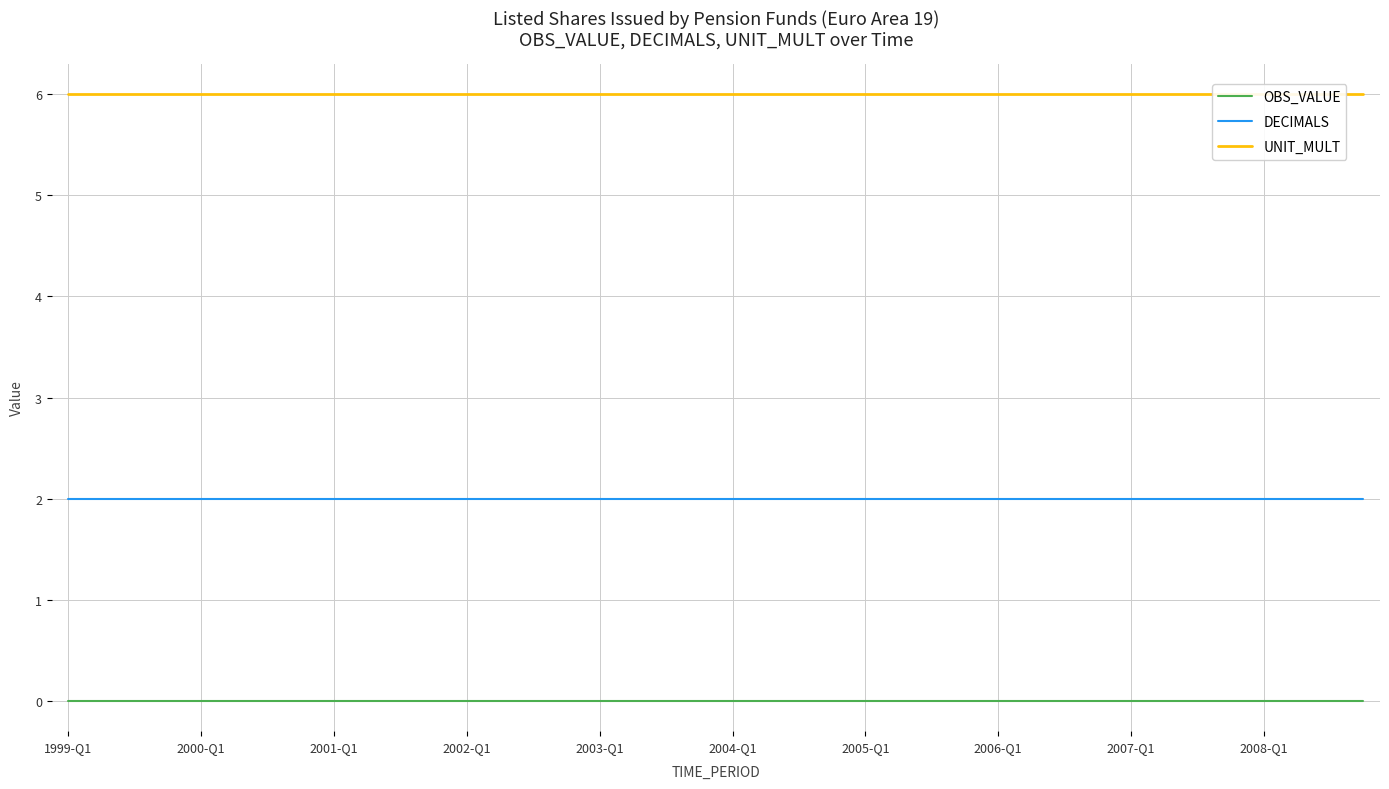

True or false: DECIMALS and OBS_VALUE cross at least once.

False